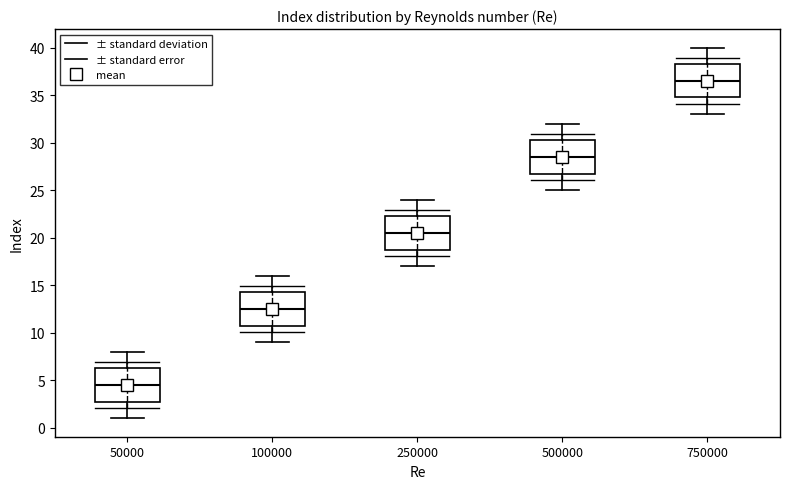

Which box has the highest median line?

750000